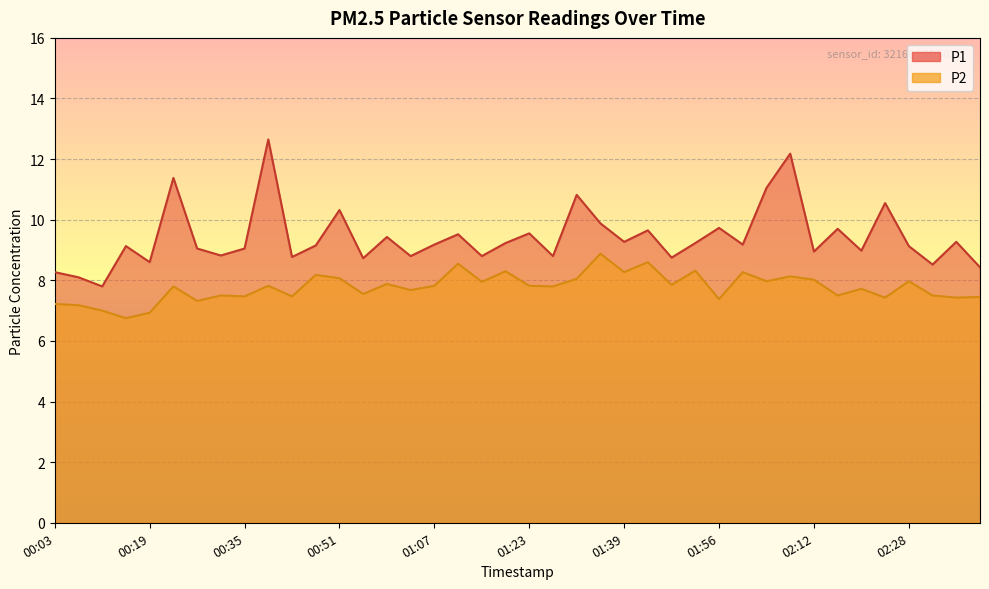

Which label corresponds to the smallest value in the chart?

00:15